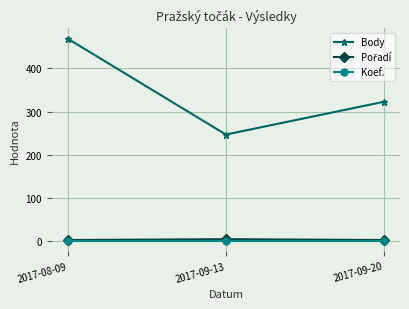

Count the Body values in the range 247 to 469.

3